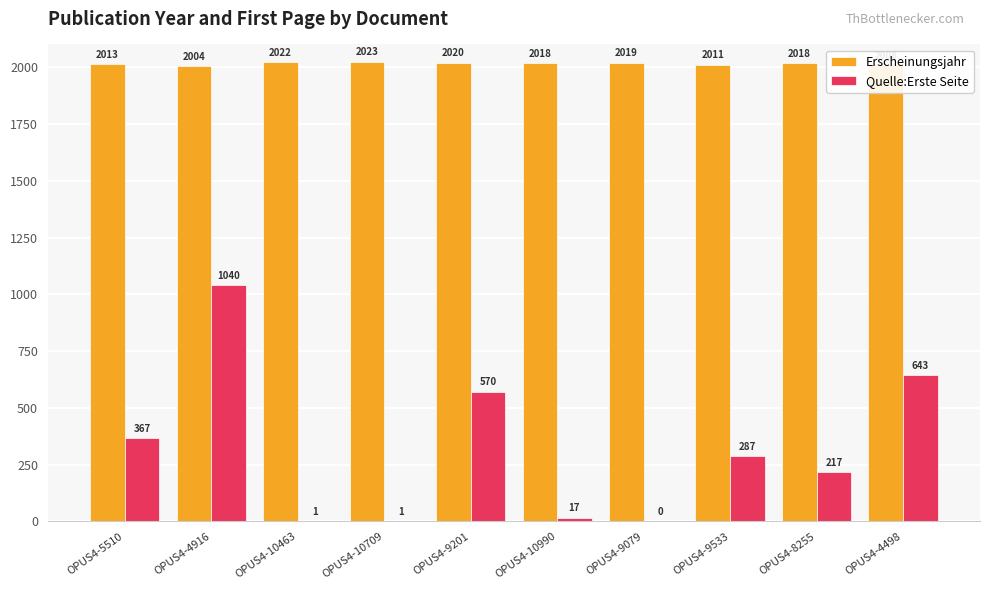

Which series has the largest range (max minus min)?

Quelle:Erste Seite